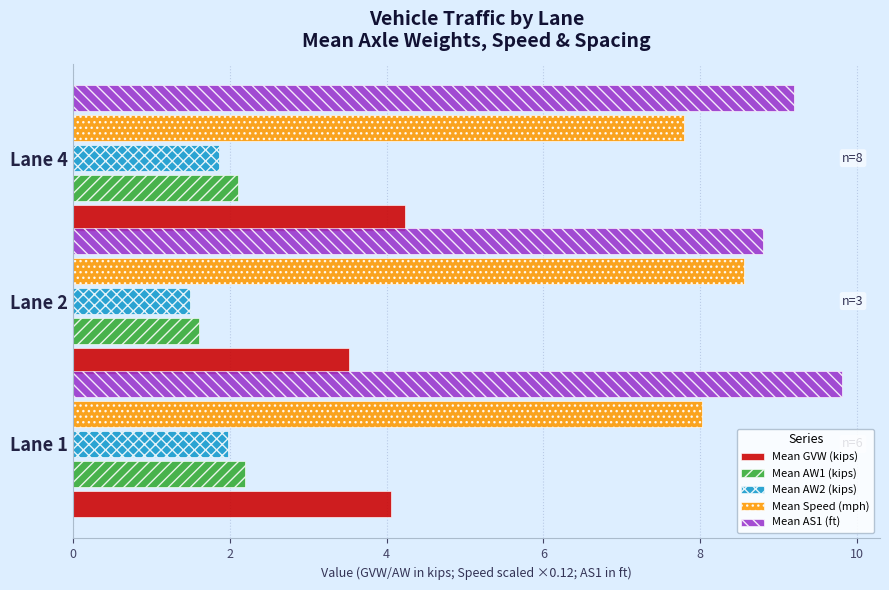

What is the spread (max minus min) of values at Lane 1?

7.8